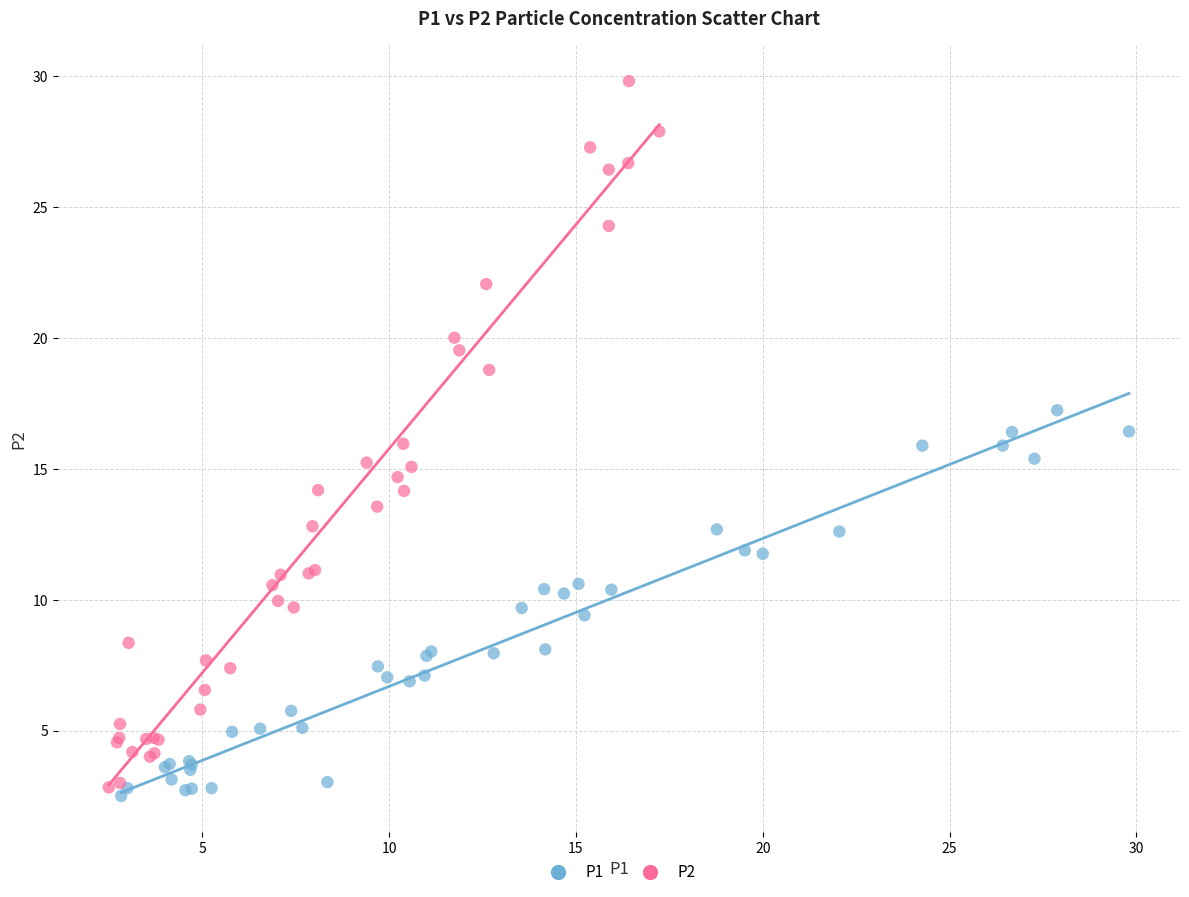

Which series has the widest spread of Y values?

P2